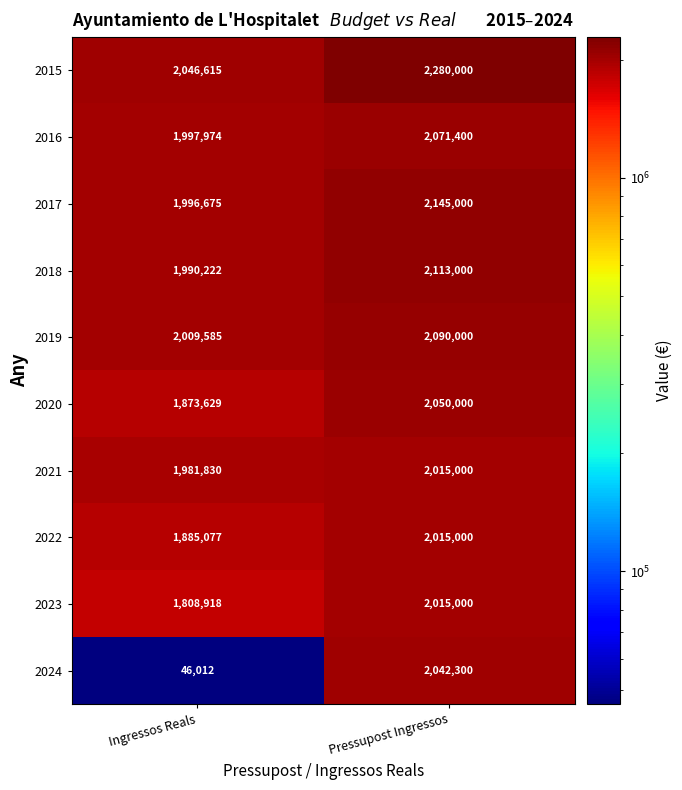

What is the minimum value shown in the chart?

46012